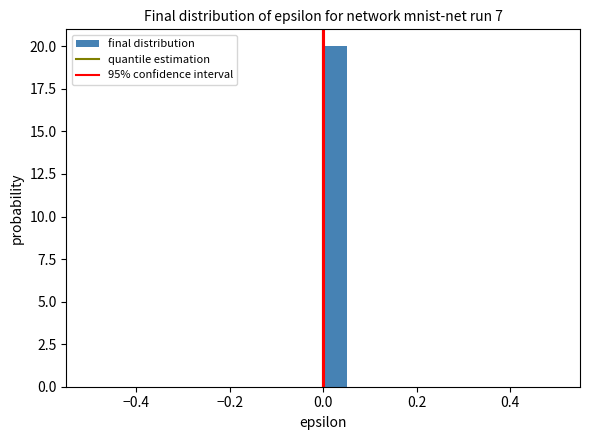

Read against the x-axis, roughly where is the centre of the tallest bar?

0.02